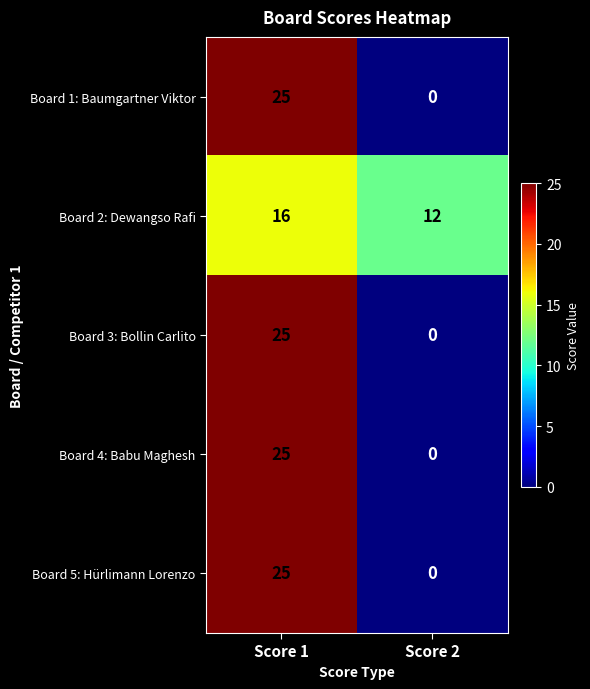

True or false: Board 2: Dewangso Rafi has a value of 6 at Score 2.

False